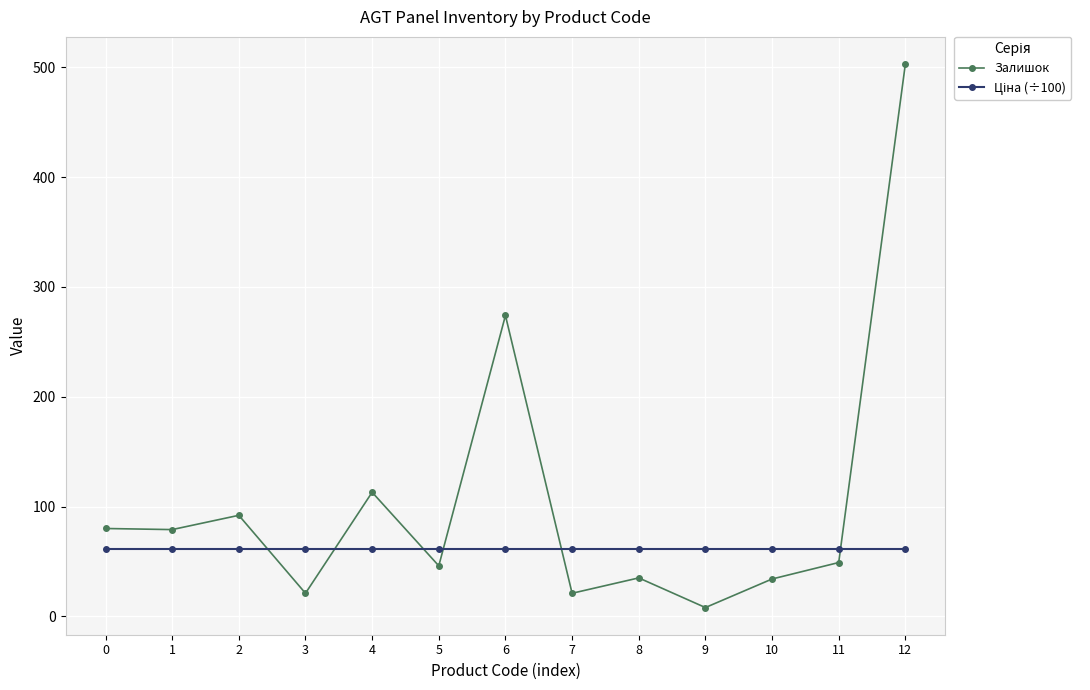

What is the maximum value for Залишок?

503.0